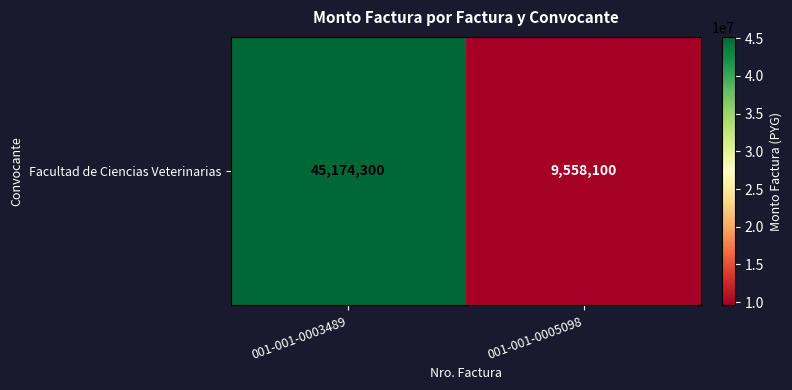

What is the sum of all values?

54732400